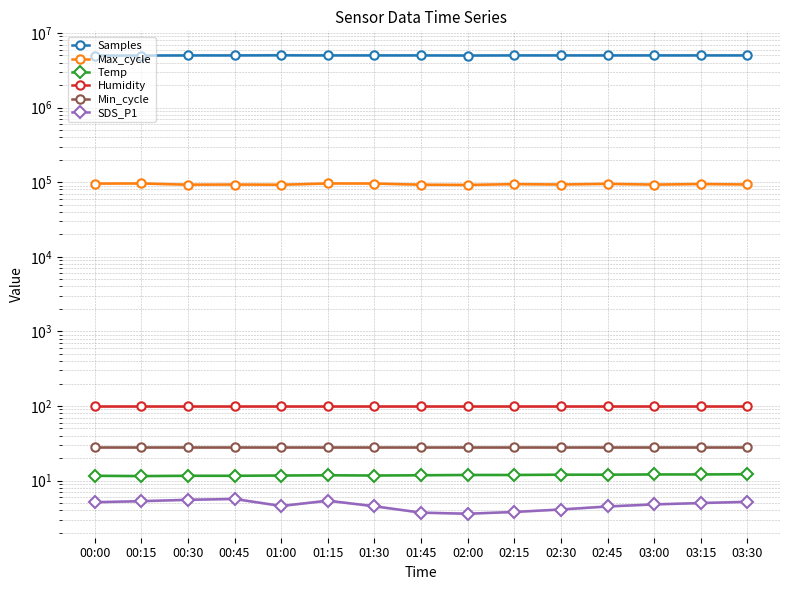

Reading right to left, list all the values displayed in this chart.

Samples: 03:30=5000300.0	03:15=4999700.0	03:00=5001200.0	02:45=4998900.0	02:30=5000100.0	02:15=4999800.0	02:00=4983151.0	01:45=4999285.0	01:30=4999527.0	01:15=5000382.0	01:00=5018377.0	00:45=4999957.0	00:30=4997219.0	00:15=4980620.0	00:00=4979812.0
Max_cycle: 03:30=93200.0	03:15=94500.0	03:00=92800.0	02:45=95000.0	02:30=93100.0	02:15=94200.0	02:00=91829.0	01:45=92555.0	01:30=95853.0	01:15=96064.0	01:00=92431.0	00:45=93013.0	00:30=92559.0	00:15=96042.0	00:00=95667.0
Temp: 03:30=12.2	03:15=12.1	03:00=12.1	02:45=12.0	02:30=12.0	02:15=11.9	02:00=11.9	01:45=11.8	01:30=11.7	01:15=11.8	01:00=11.7	00:45=11.6	00:30=11.6	00:15=11.5	00:00=11.6
Humidity: 03:30=99.9	03:15=99.9	03:00=99.9	02:45=99.9	02:30=99.9	02:15=99.9	02:00=99.9	01:45=99.9	01:30=99.9	01:15=99.9	01:00=99.9	00:45=99.9	00:30=99.9	00:15=99.9	00:00=99.9
Min_cycle: 03:30=28.0	03:15=28.0	03:00=28.0	02:45=28.0	02:30=28.0	02:15=28.0	02:00=28.0	01:45=28.0	01:30=28.0	01:15=28.0	01:00=28.0	00:45=28.0	00:30=28.0	00:15=28.0	00:00=28.0
SDS_P1: 03:30=5.2	03:15=5.0	03:00=4.8	02:45=4.5	02:30=4.1	02:15=3.8	02:00=3.6	01:45=3.7	01:30=4.5	01:15=5.4	01:00=4.6	00:45=5.7	00:30=5.5	00:15=5.3	00:00=5.1